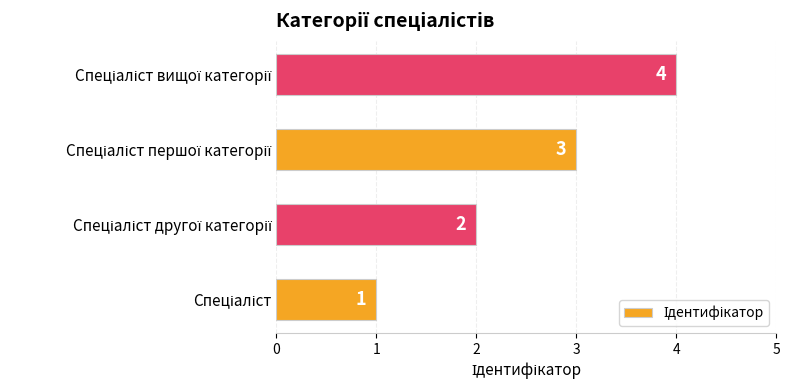

What is the sum of all values?

10